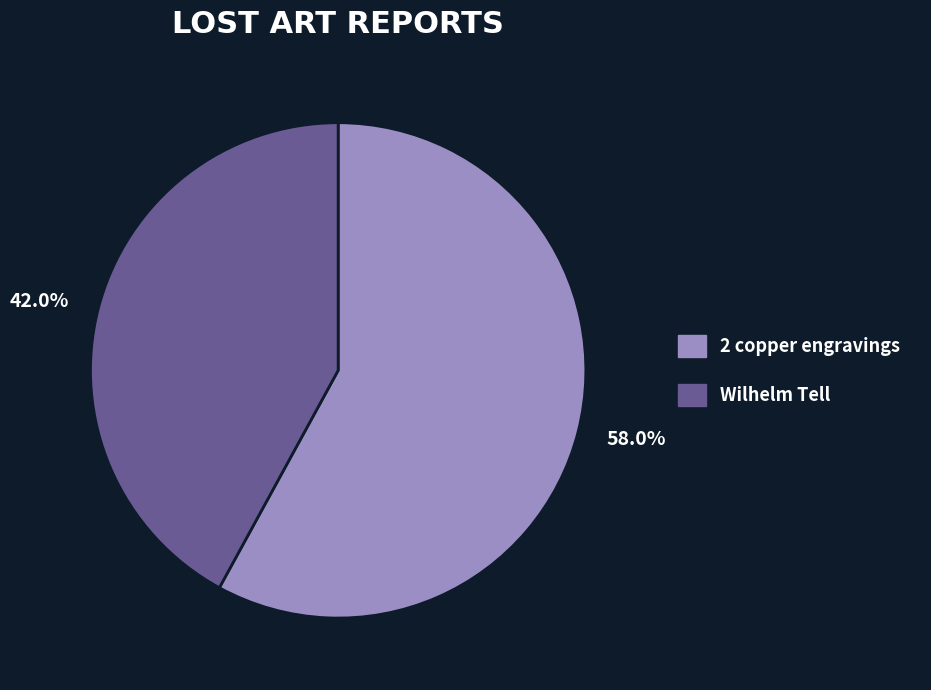

Count the number of slices in the pie.

2